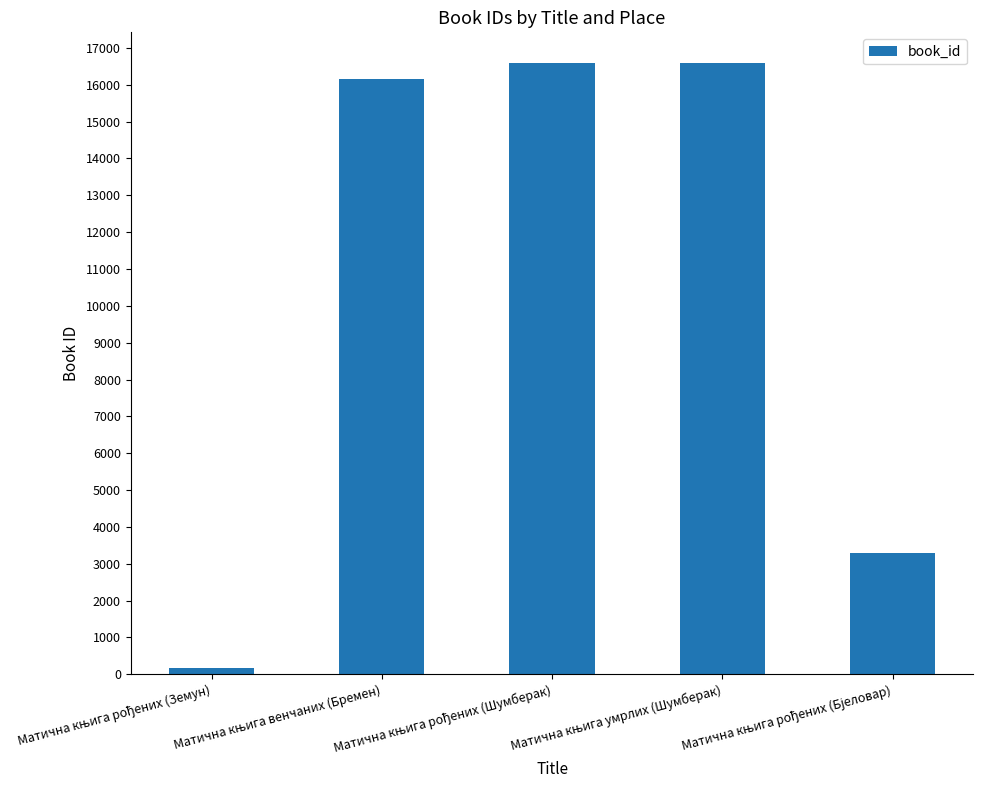

What is the maximum value shown in the chart?

16593